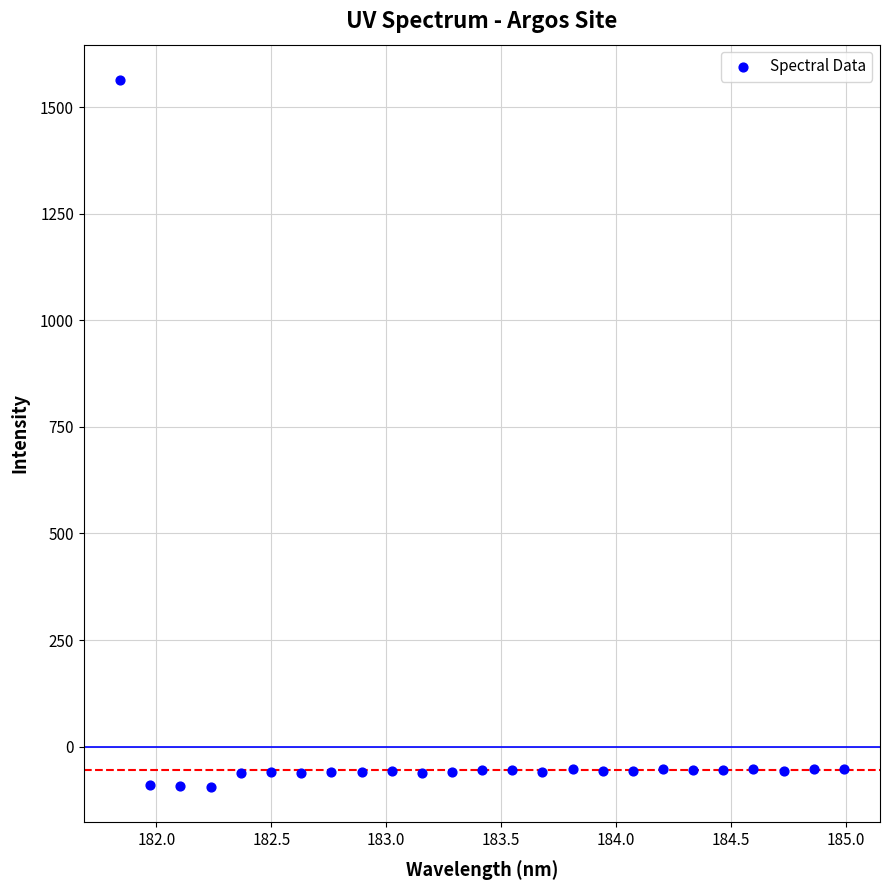

What is the range of Y values (max minus min)?

1658.5